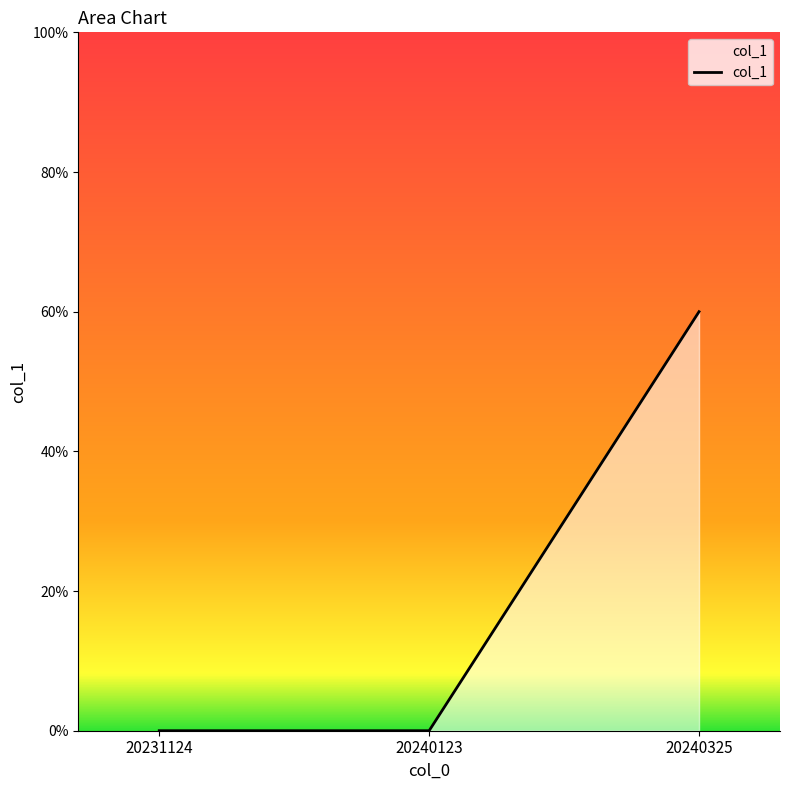

Which category has the highest value across all series?

20240325